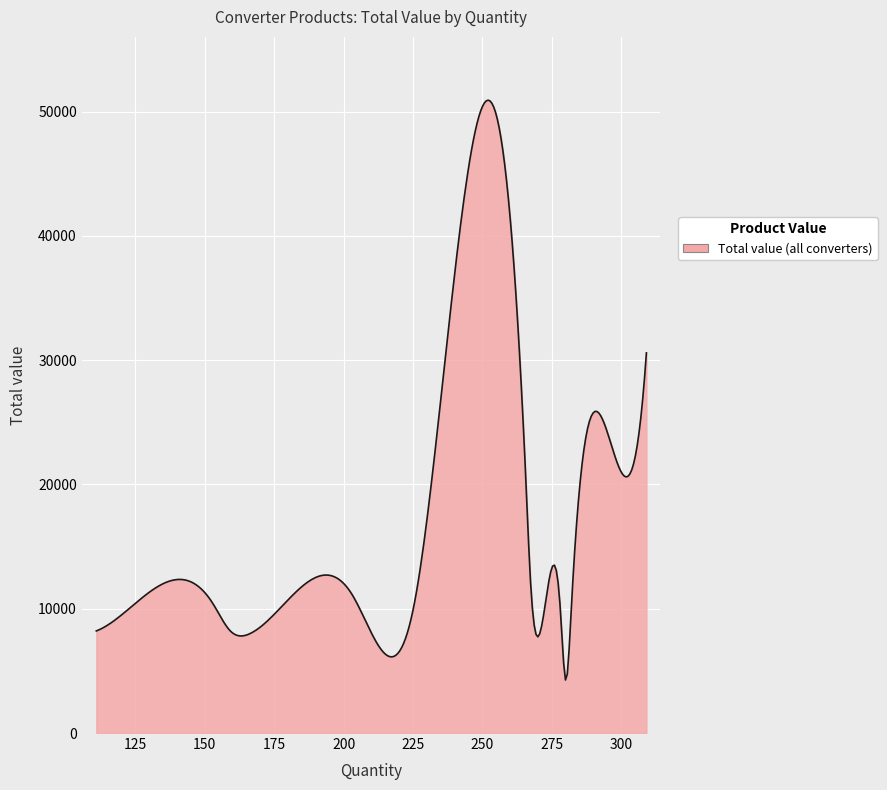

What is the smallest value displayed?

4267.6